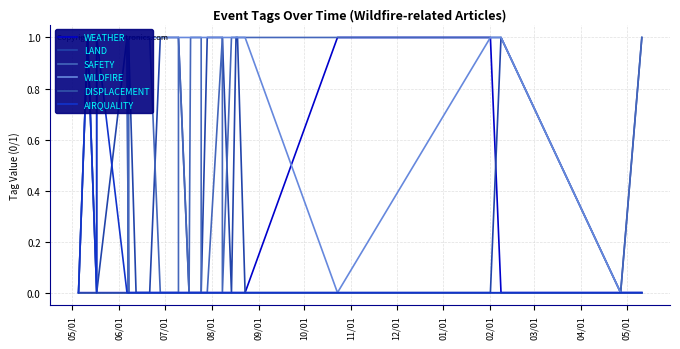

True or false: WEATHER and WILDFIRE intersect in this chart.

True